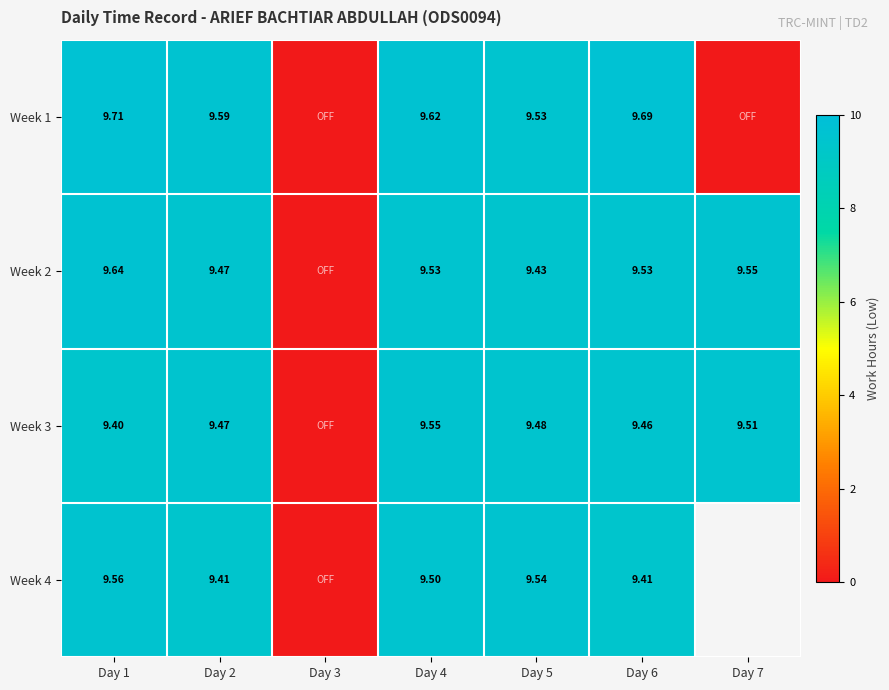

The Week 4 series shows 12.6 at Day 5. True or false?

False